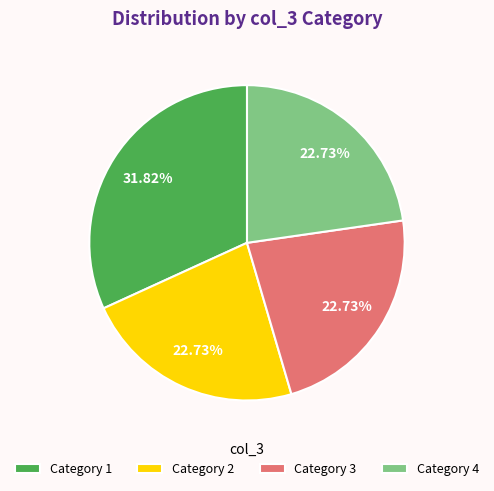

Does Category 1 represent more than half of the total?

No